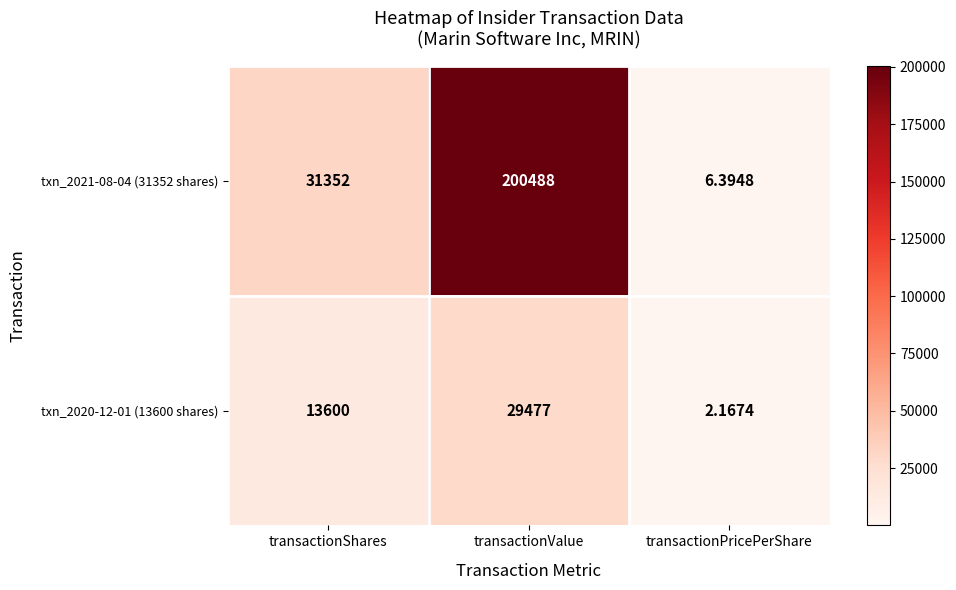

At which label does txn_2020-12-01 (13600 shares) reach its peak?

transactionValue